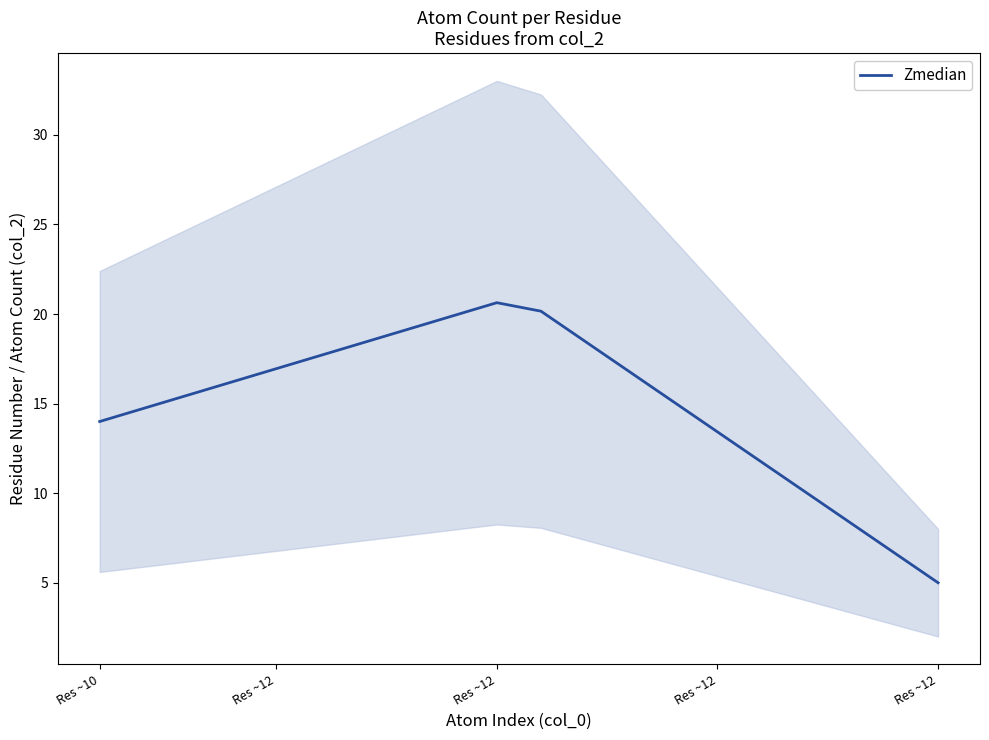

What is the change in value from 8 to 17?

-11.5